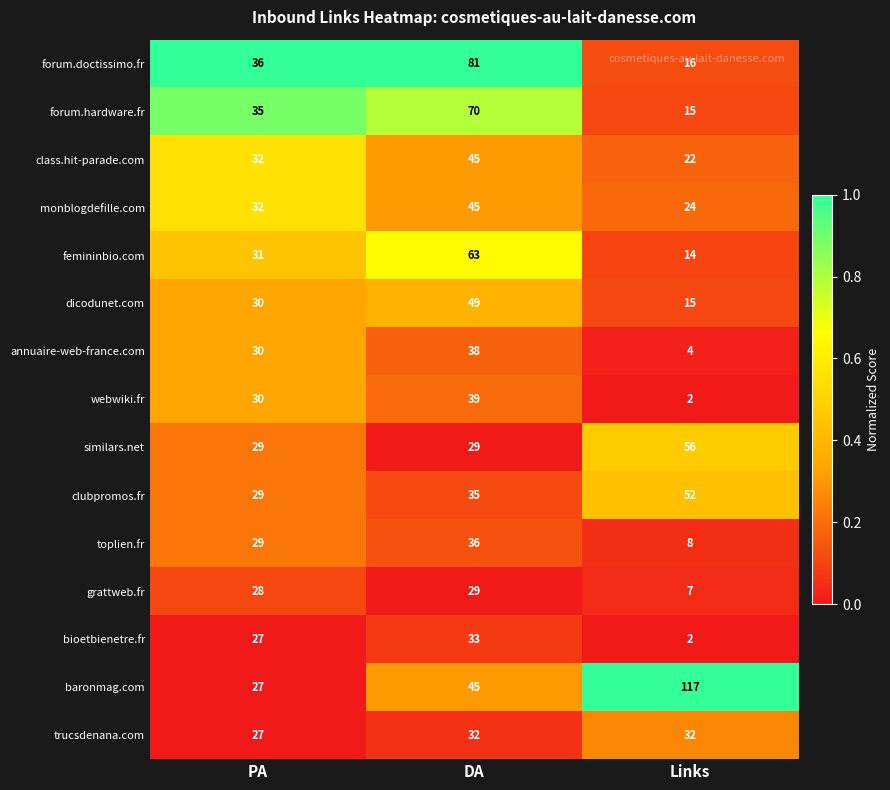

What is the difference between the grattweb.fr values at Links and PA?

21